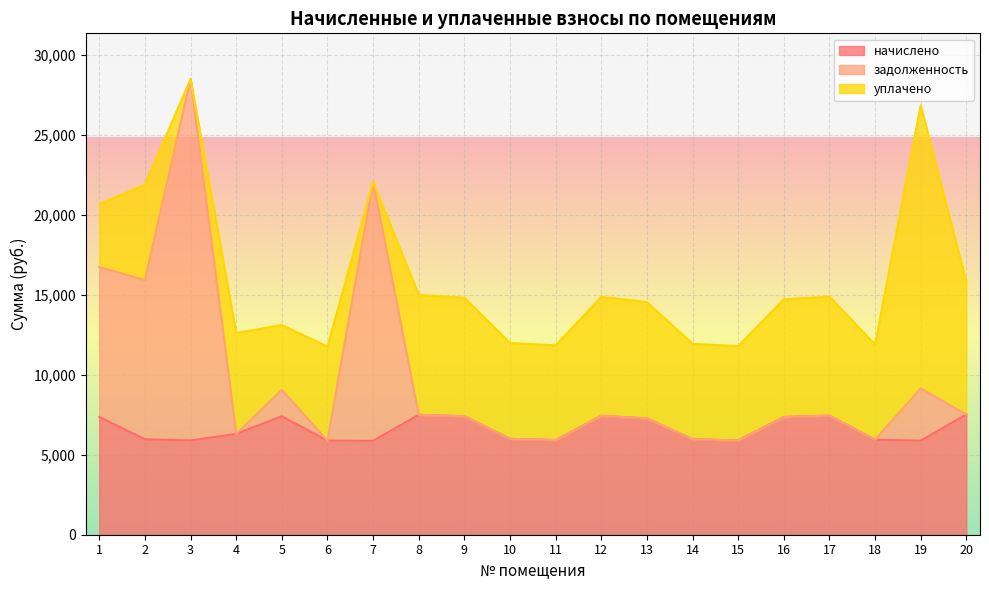

What are all the series names shown in the legend?

начислено, задолженность, уплачено